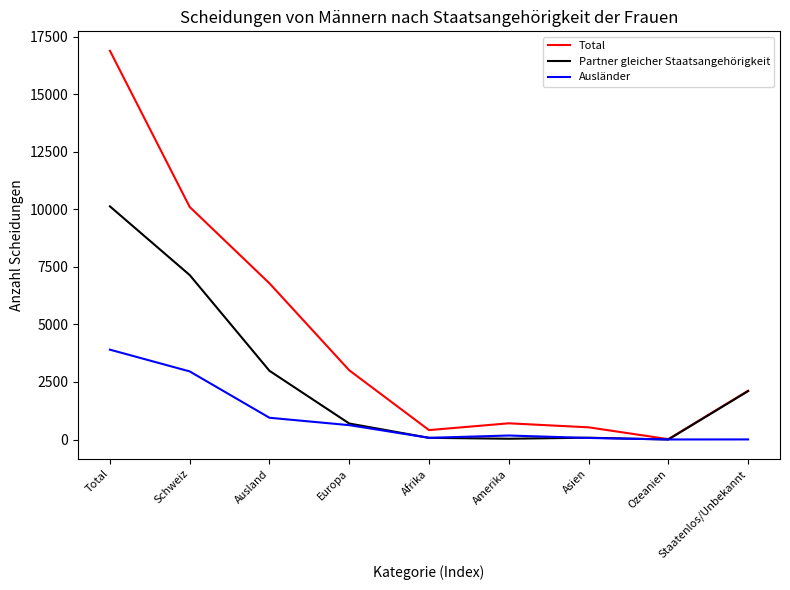

Where is the first local minimum for Total?

Afrika